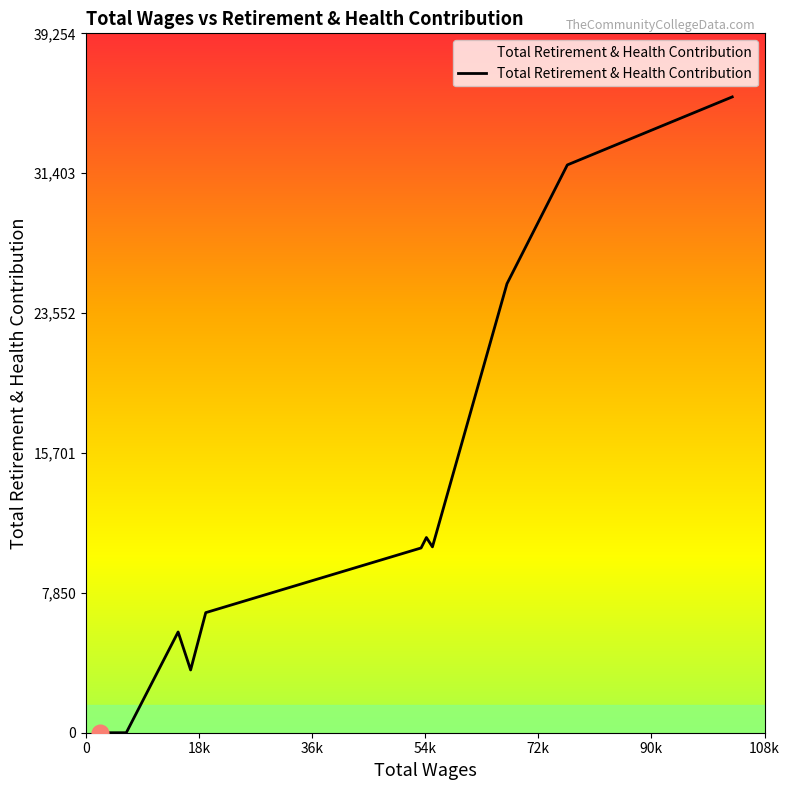

What is the difference between the second highest and minimum values?

31869